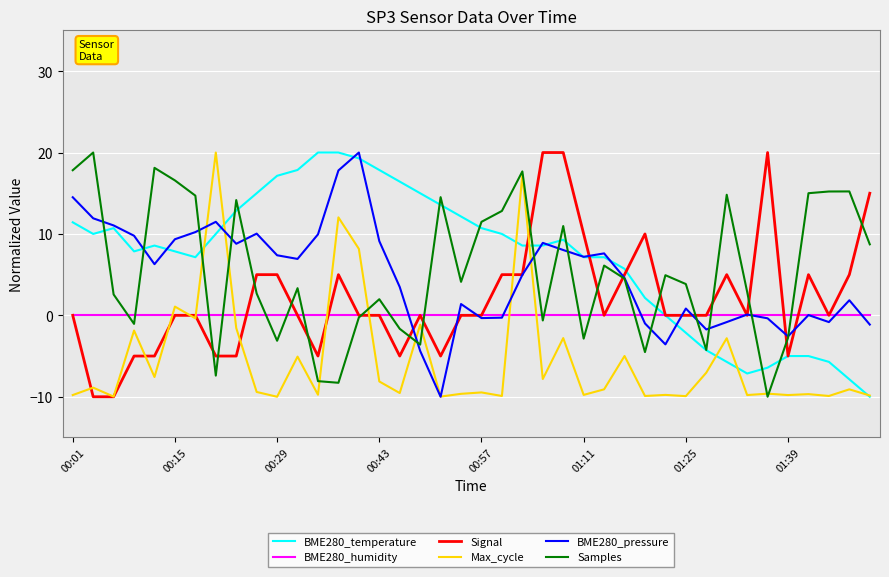

What is the maximum value for BME280_temperature?

20.0